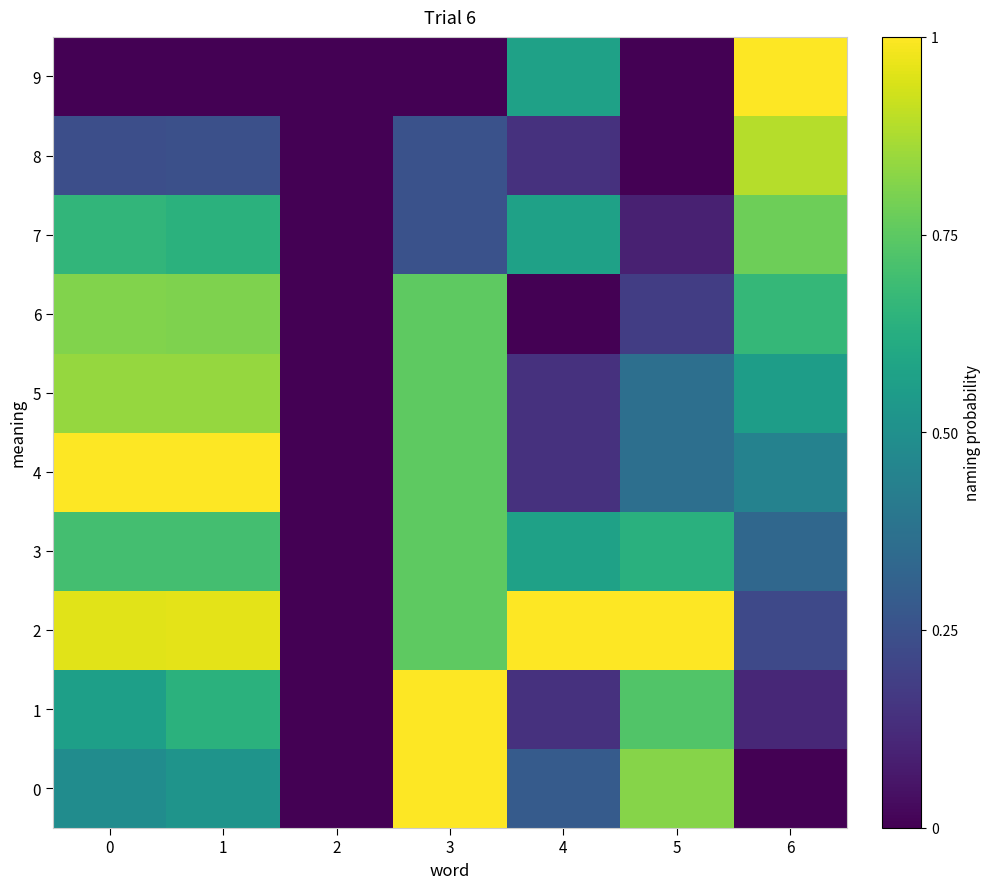

Reading left to right, transcribe all the data shown in this chart.

0: 0=0.5	1=0.5	2=0.0	3=1.0	4=0.3	5=0.8	6=0.0
1: 0=0.6	1=0.6	2=0.0	3=1.0	4=0.1	5=0.7	6=0.1
2: 0=1.0	1=1.0	2=0.0	3=0.8	4=1.0	5=1.0	6=0.2
3: 0=0.7	1=0.7	2=0.0	3=0.8	4=0.6	5=0.6	6=0.3
4: 0=1.0	1=1.0	2=0.0	3=0.8	4=0.1	5=0.4	6=0.4
5: 0=0.8	1=0.8	2=0.0	3=0.8	4=0.1	5=0.4	6=0.6
6: 0=0.8	1=0.8	2=0.0	3=0.8	4=0.0	5=0.2	6=0.7
7: 0=0.7	1=0.6	2=0.0	3=0.2	4=0.6	5=0.1	6=0.8
8: 0=0.2	1=0.2	2=0.0	3=0.2	4=0.1	5=0.0	6=0.9
9: 0=0.0	1=0.0	2=0.0	3=0.0	4=0.6	5=0.0	6=1.0